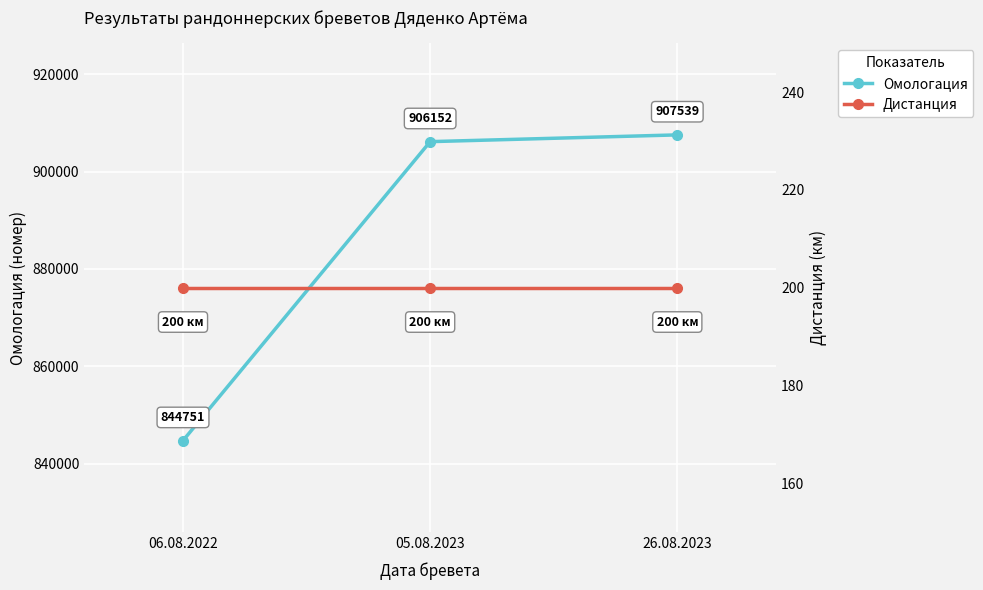

What is the average value of the Дистанция series?

200